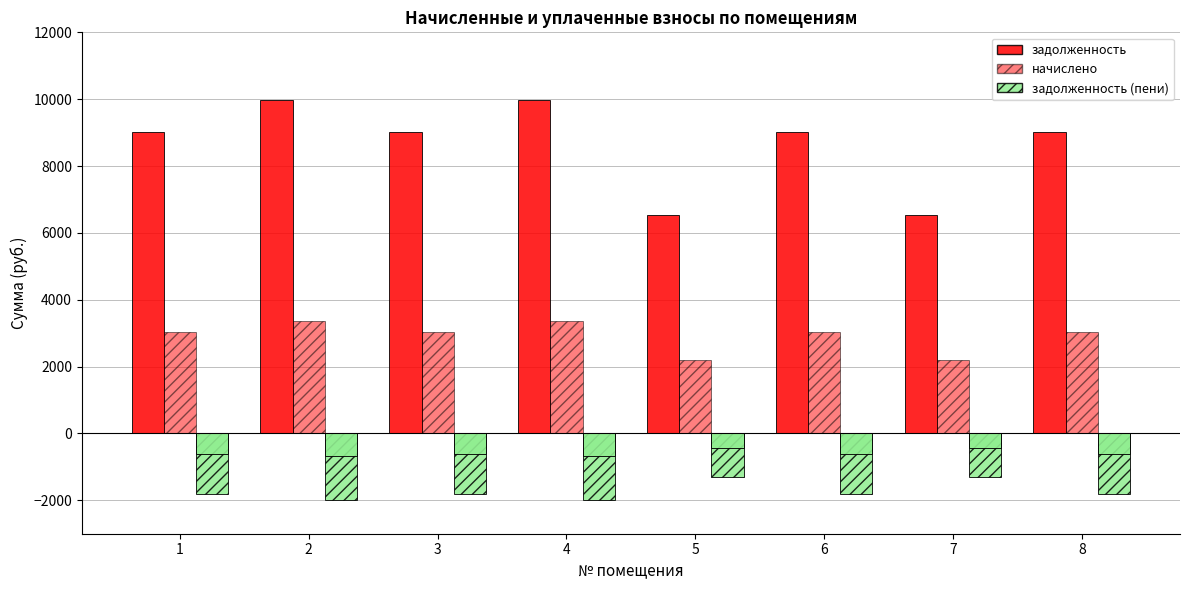

Reading left to right, list all the values displayed in this chart.

задолженность: 9024.0	9984.0	9024.0	9984.0	6528.0	9024.0	6528.0	9024.0
начислено: 3045.6	3369.6	3045.6	3369.6	2203.2	3045.6	2203.2	3045.6
задолженность (пени): -1810.4	-2003.0	-1810.4	-2003.0	-1309.7	-1810.4	-1309.7	-1810.4